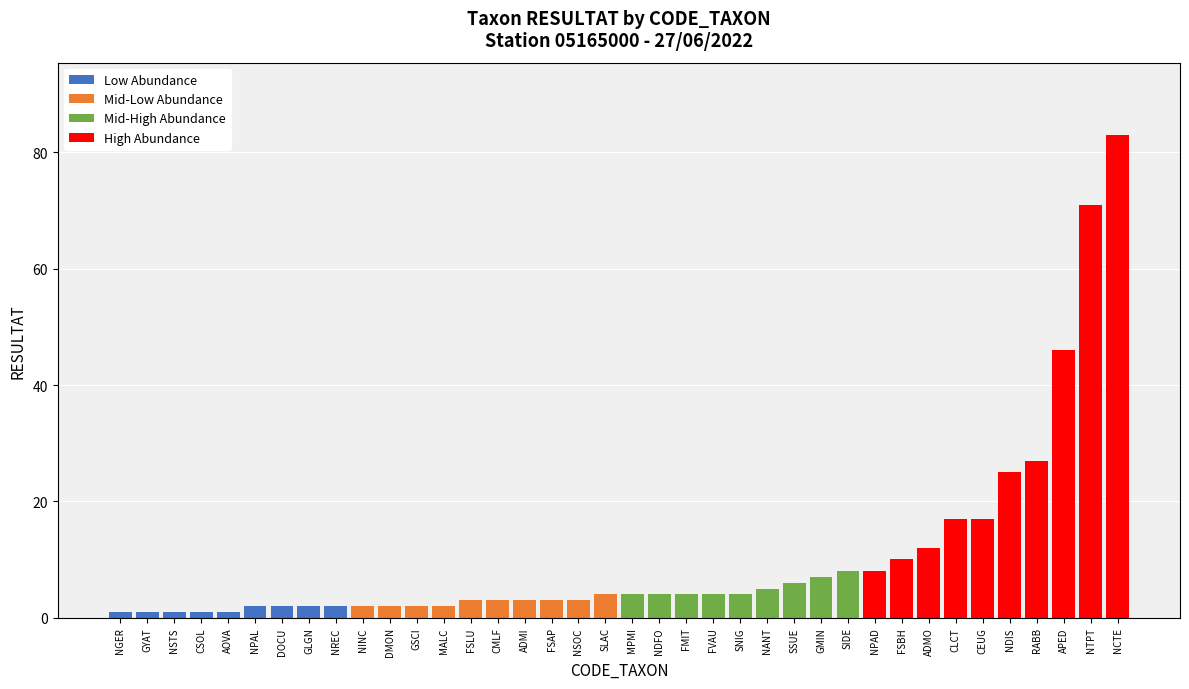

What is the total value across all series at NANT?

5